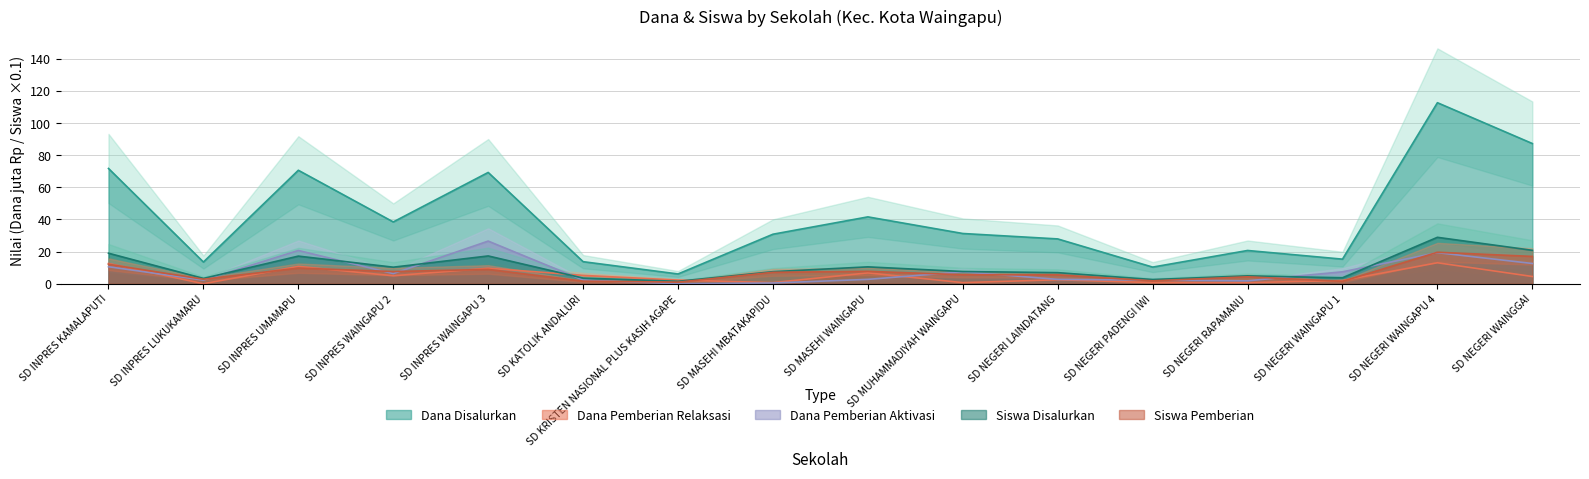

Which category has the highest value in the Siswa Pemberian series?

SD NEGERI WAINGAPU 4